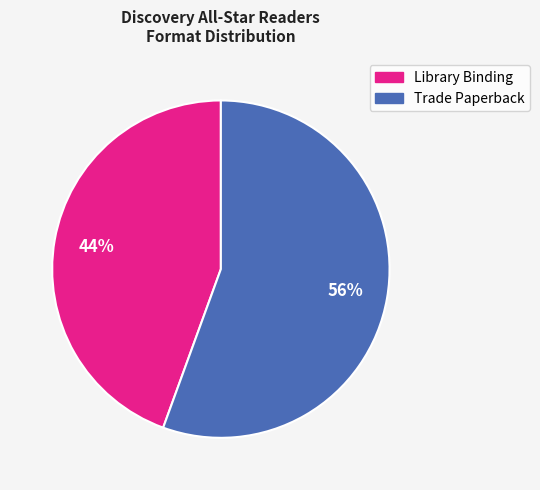

Which has a higher value, Trade Paperback or Library Binding?

Trade Paperback